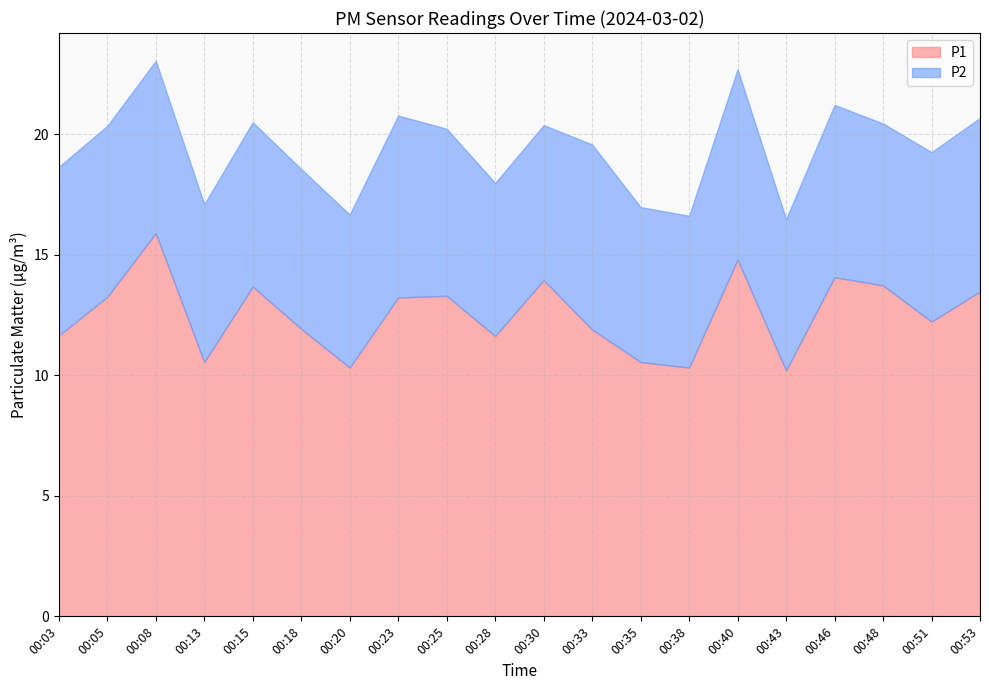

Which series changed the most between 00:03 and 00:20?

P1